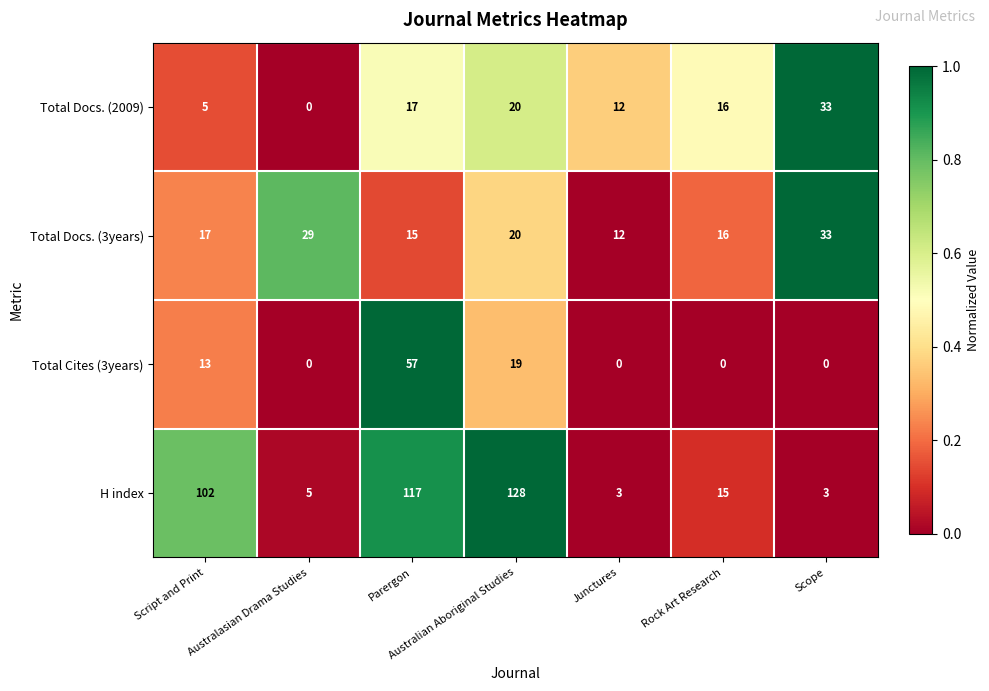

True or false: H index has a value of 3 at Rock Art Research.

False